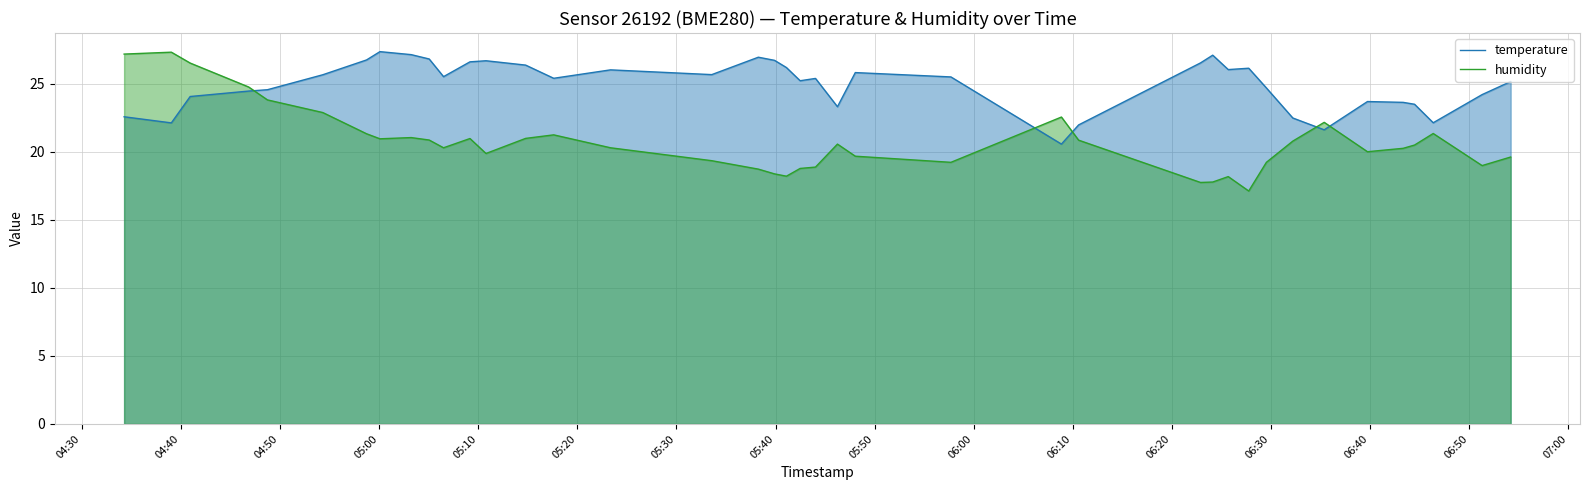

Which series has the largest range (max minus min)?

humidity